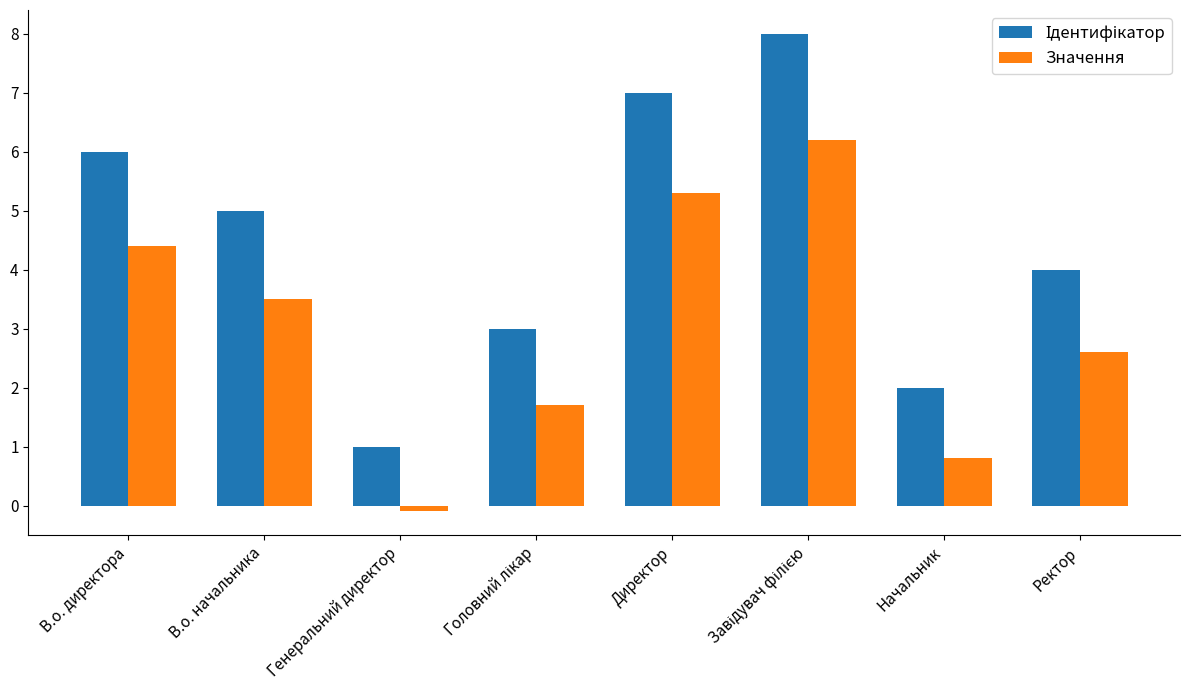

What is the maximum value for Значення?

6.2